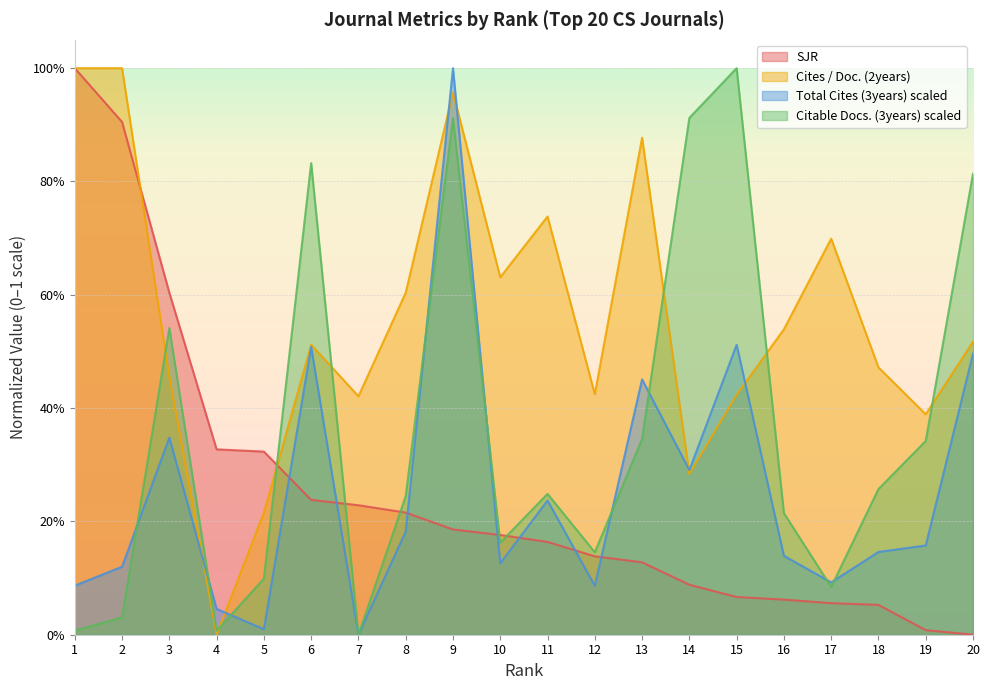

Which series has the largest range (max minus min)?

SJR